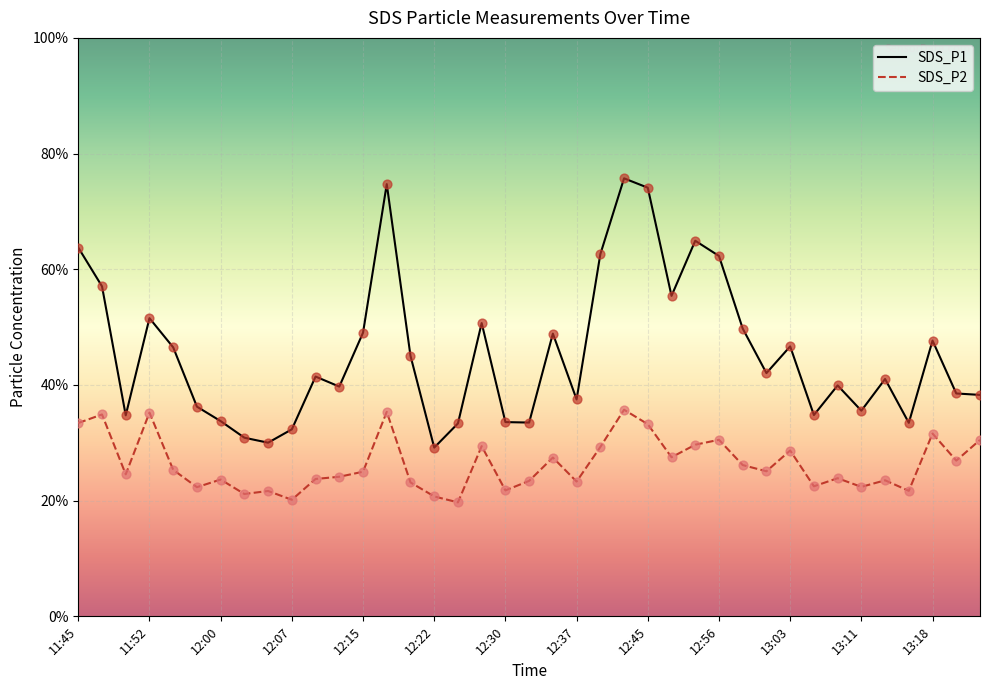

What are all the series names shown in the legend?

SDS_P1, SDS_P2